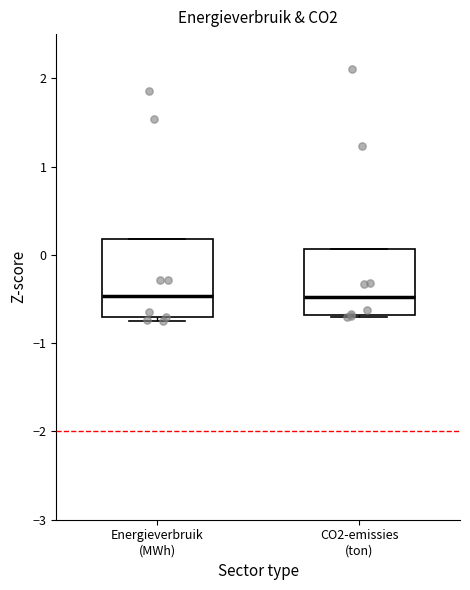

Where is the lower edge of the box for CO2-emissies (ton) on the y-axis? The values are not printed on the chart, so give them approximately, as read against the axis.

-0.7